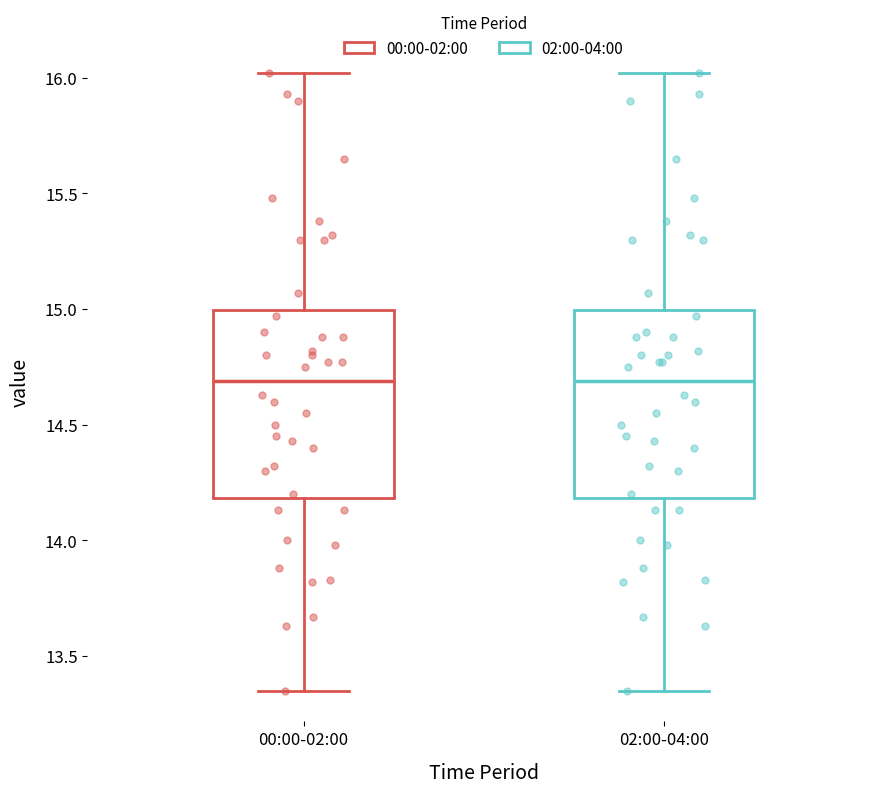

Reading left to right, read every box against the y-axis: the position of its median line, the range the box covers, and the ends of its whiskers. The values are not printed on the chart, so give them approximately, as read against the axis.

00:00-02:00: median 14.70, box 14.20 to 15.00, whiskers 13.35 to 16.00
02:00-04:00: median 14.70, box 14.20 to 15.00, whiskers 13.35 to 16.00